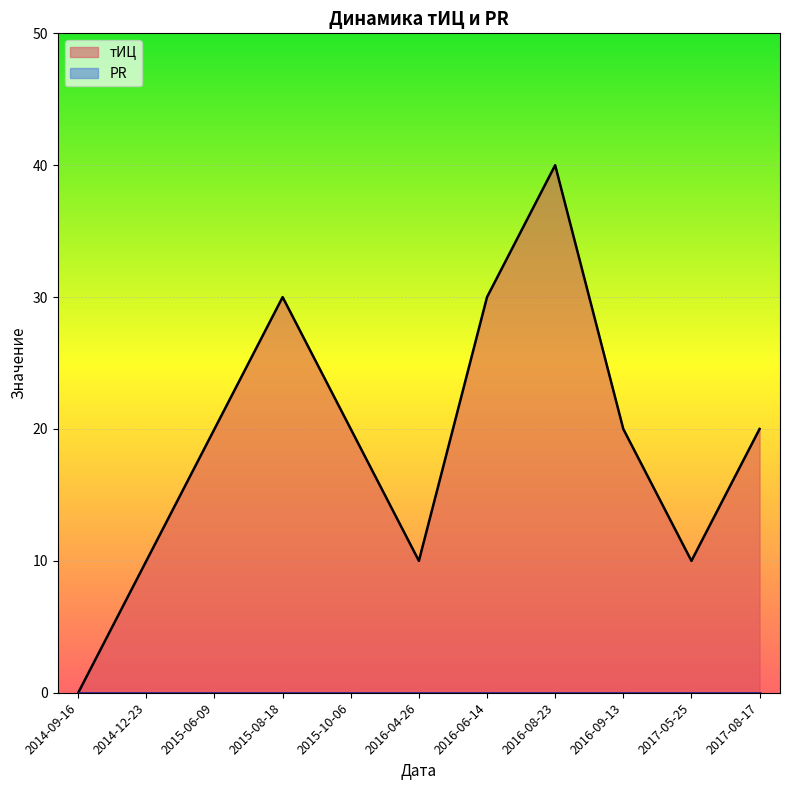

What are all the series names shown in the legend?

тИЦ, PR